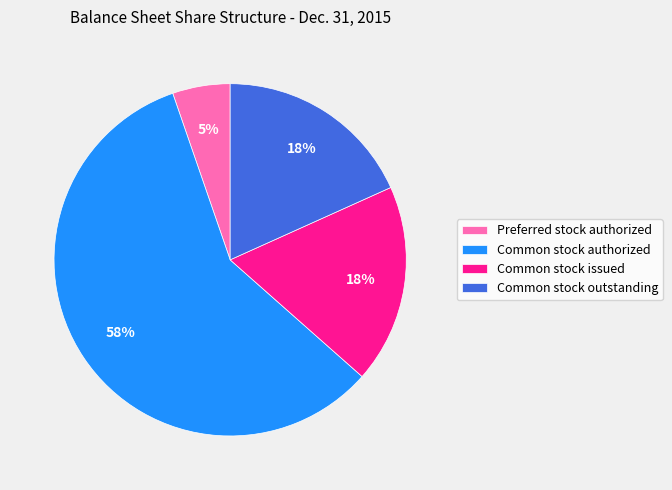

Is there a majority slice in this chart?

Yes